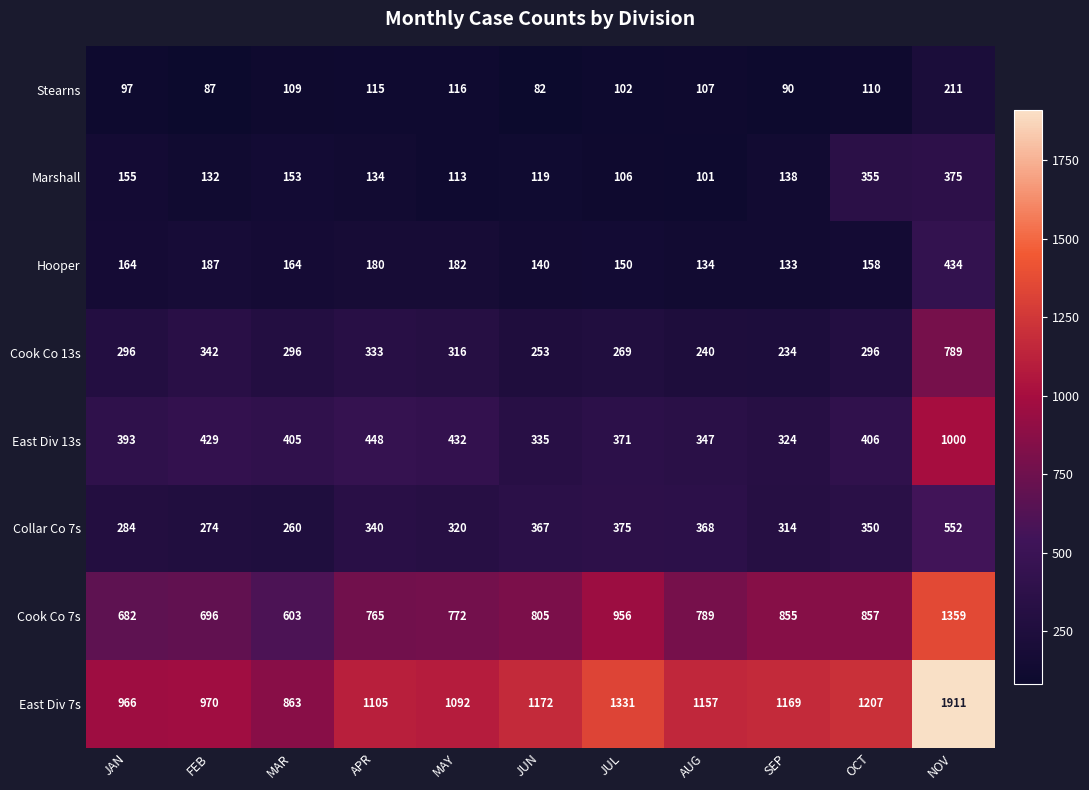

List the series in order of their peak value, highest first.

East Div 7s, Cook Co 7s, East Div 13s, Cook Co 13s, Collar Co 7s, Hooper, Marshall, Stearns